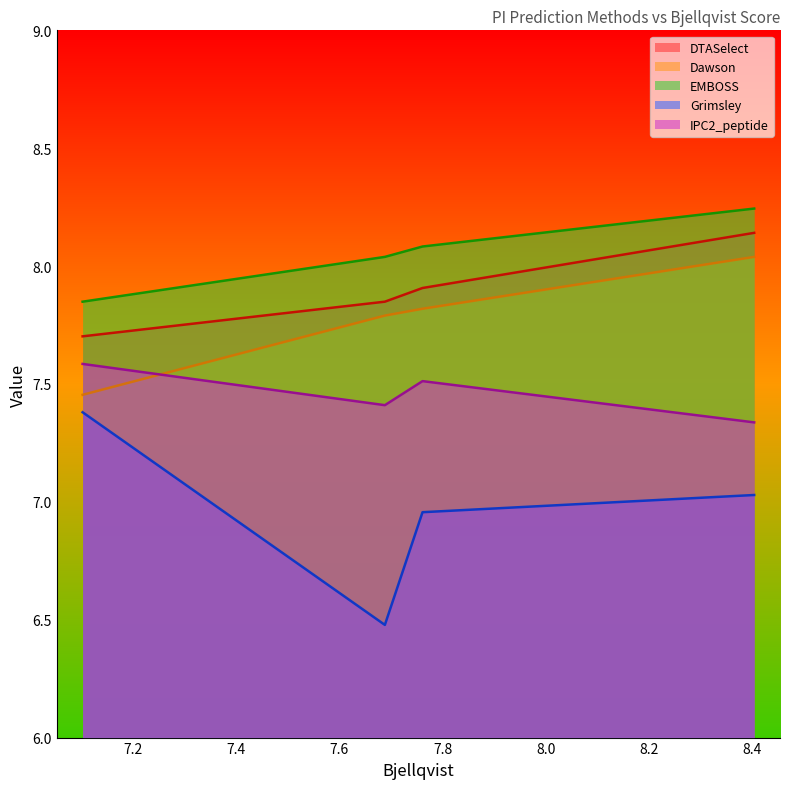

What is the difference between the maximum and minimum values in the Dawson series?

0.4